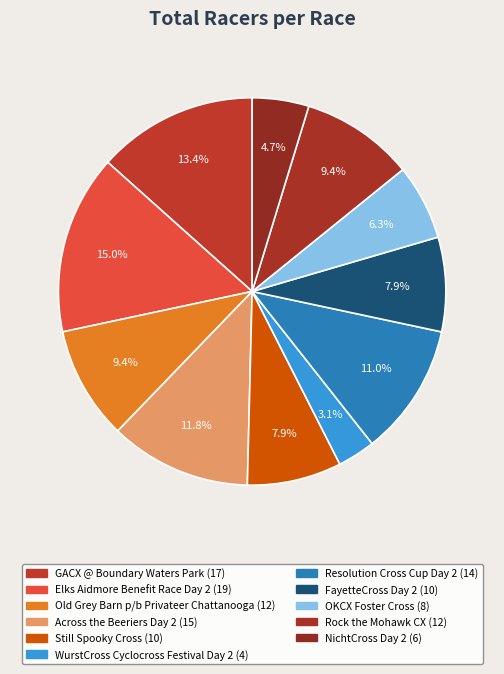

Is there a majority slice in this chart?

No